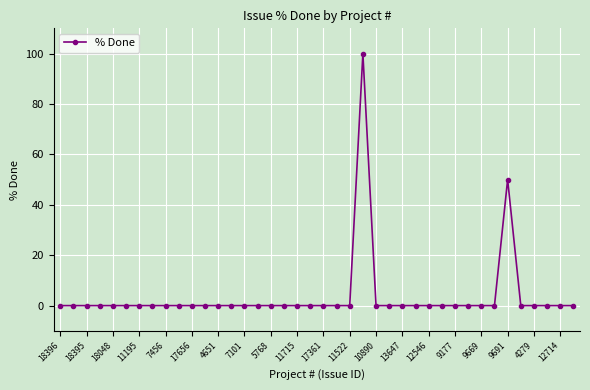

What is the greatest value displayed?

100